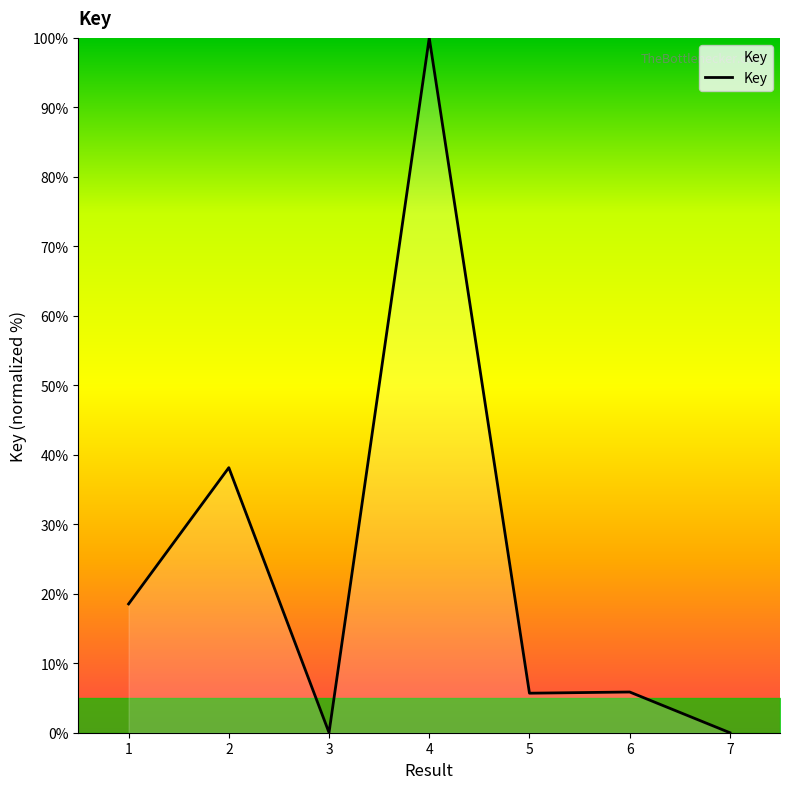

What is the difference between the maximum and minimum values?

100.0